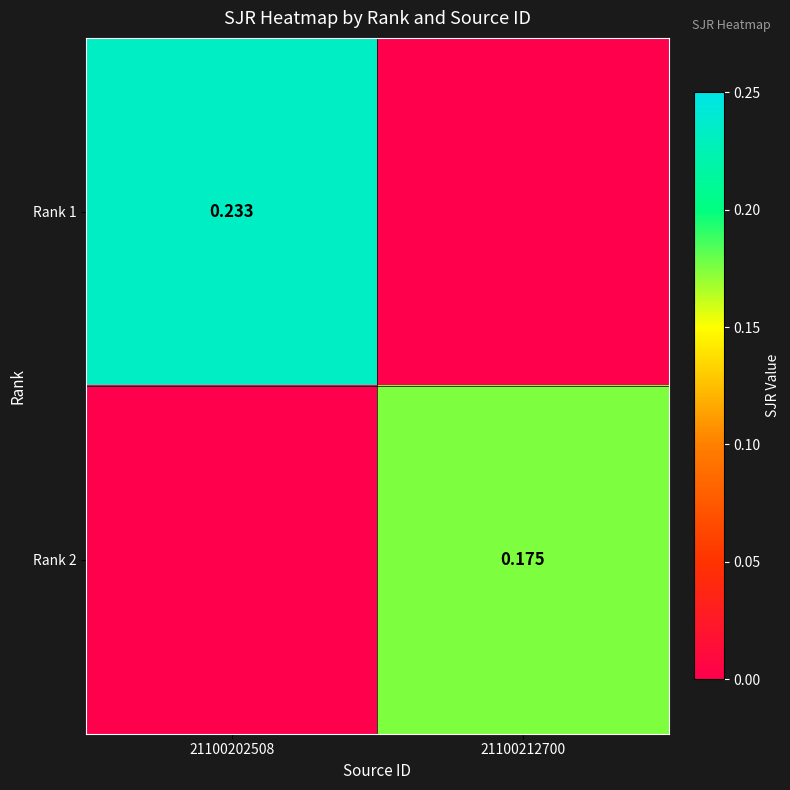

What is the total value across all series at 21100212700?

0.2